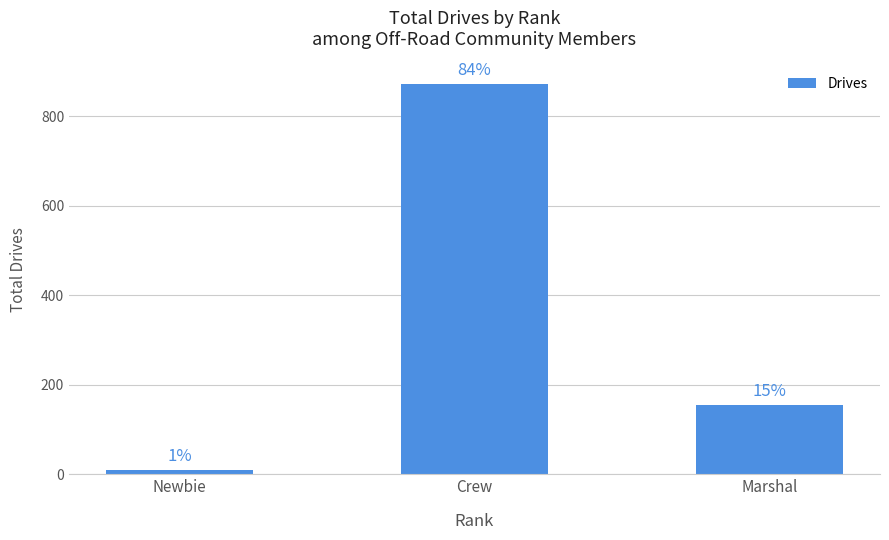

At which label does the data first exceed 155?

Crew